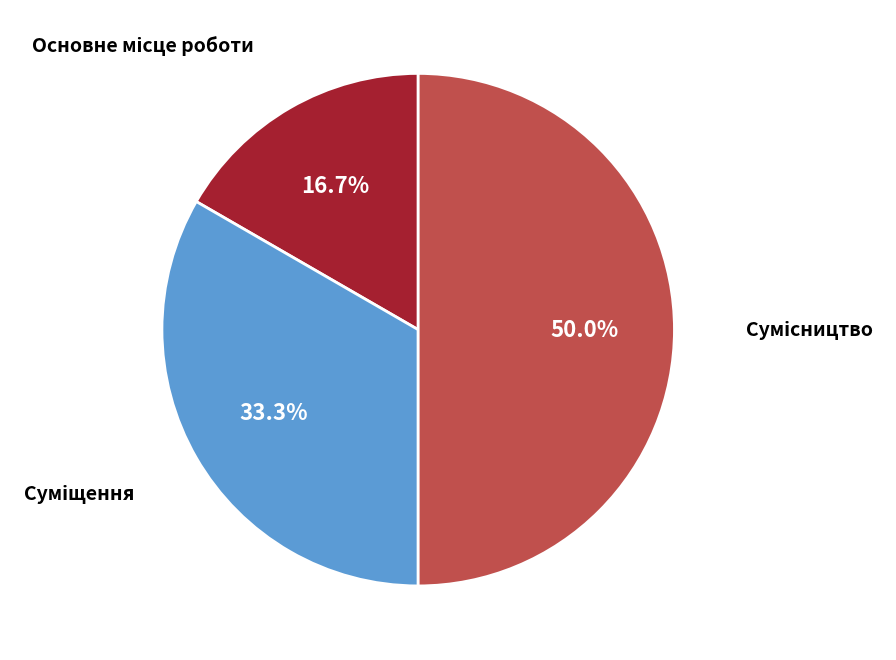

How many segments does this pie chart have?

3